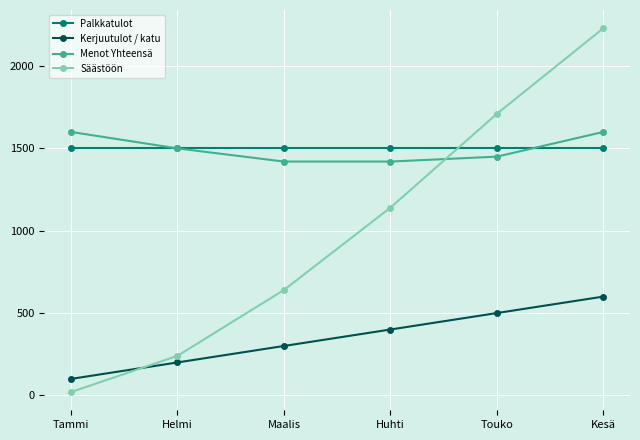

Reading left to right, extract all data points from this chart.

Palkkatulot: Tammi=1500	Helmi=1500	Maalis=1500	Huhti=1500	Touko=1500	Kesä=1500
Kerjuutulot / katu: Tammi=100	Helmi=200	Maalis=300	Huhti=400	Touko=500	Kesä=600
Menot Yhteensä: Tammi=1600	Helmi=1500	Maalis=1420	Huhti=1420	Touko=1450	Kesä=1600
Säästöön: Tammi=20	Helmi=240	Maalis=640	Huhti=1140	Touko=1710	Kesä=2230